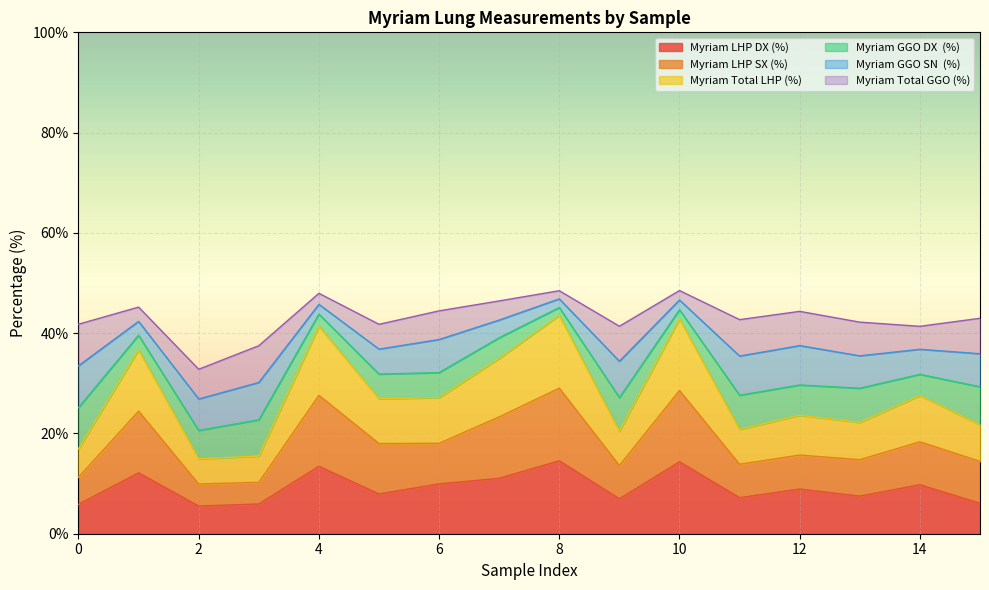

At which category is the sum across all series the highest?

8